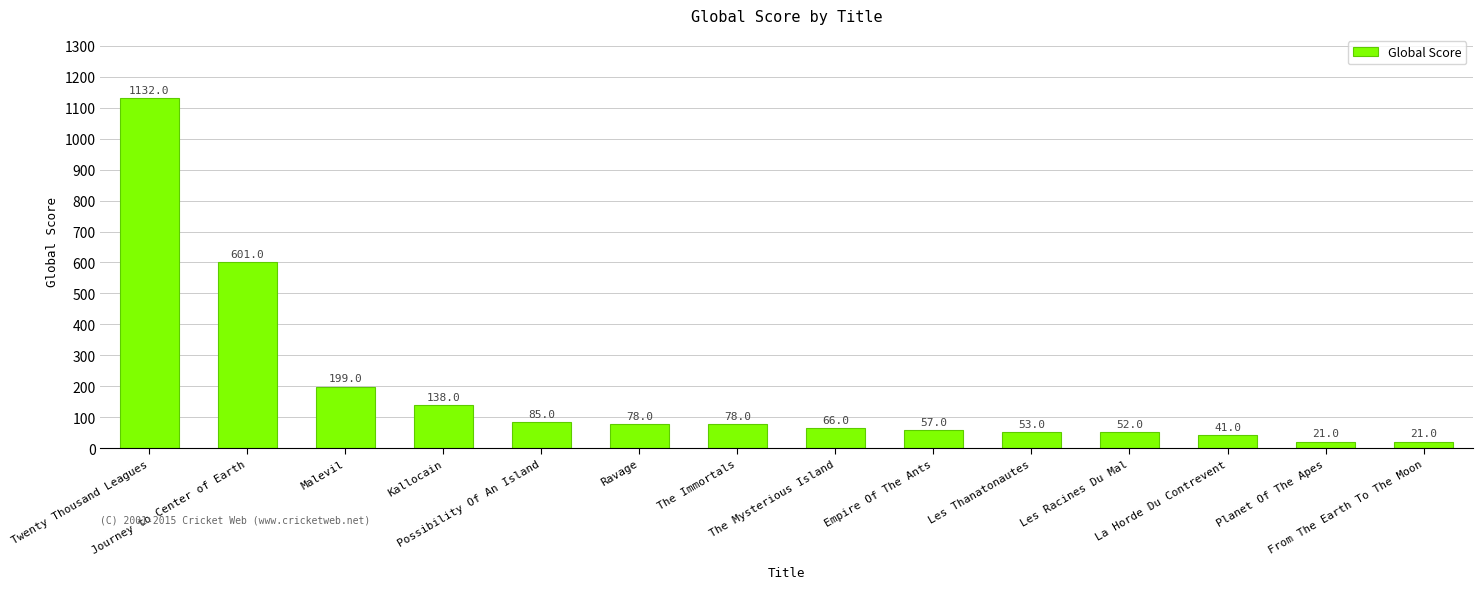

What is the change in value from Ravage to Planet Of The Apes?

-57